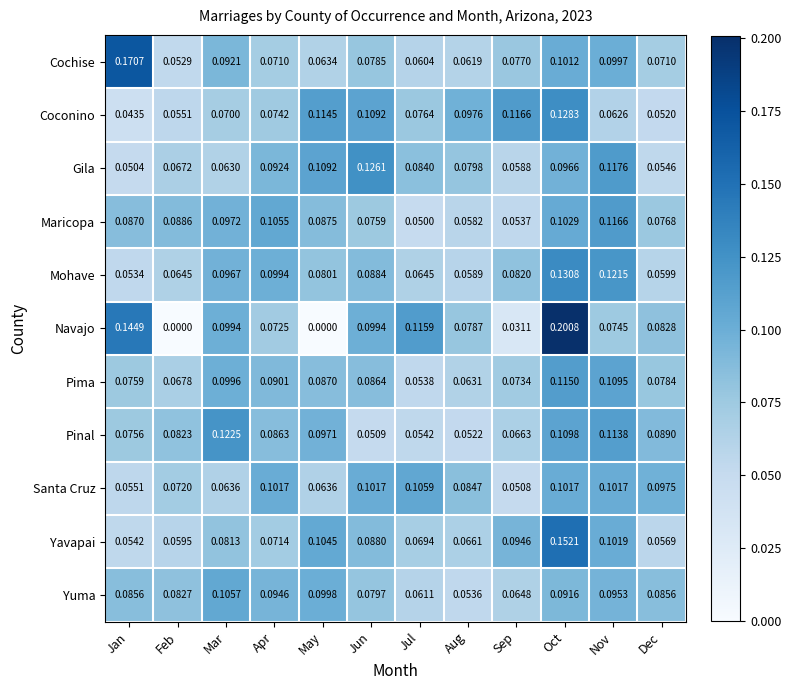

Where is Mohave nearest to the value 0?

Jan